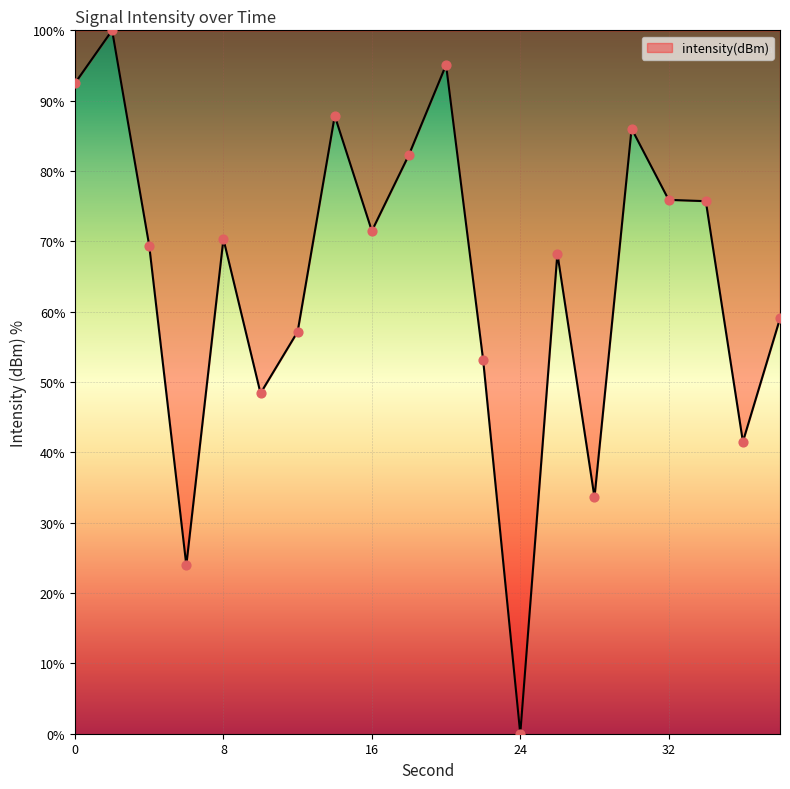

What is the maximum value shown in the chart?

100.0